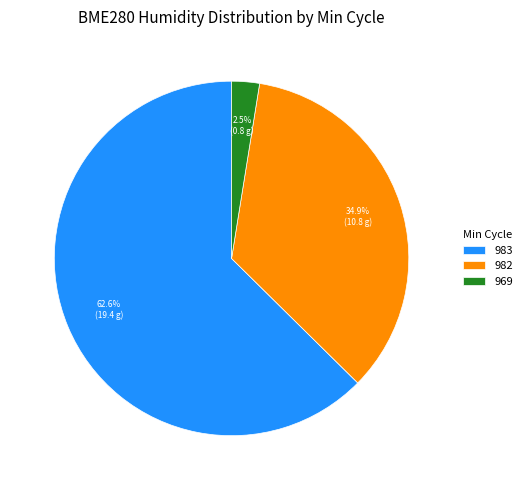

Does any single category account for the majority?

Yes